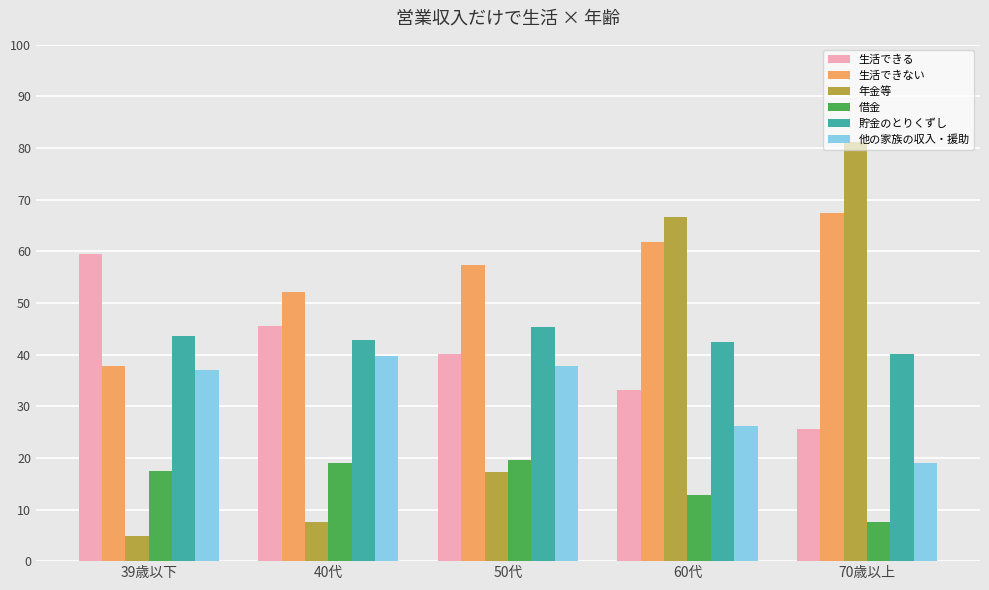

What are all the series names shown in the legend?

生活できる, 生活できない, 年金等, 借金, 貯金のとりくずし, 他の家族の収入・援助